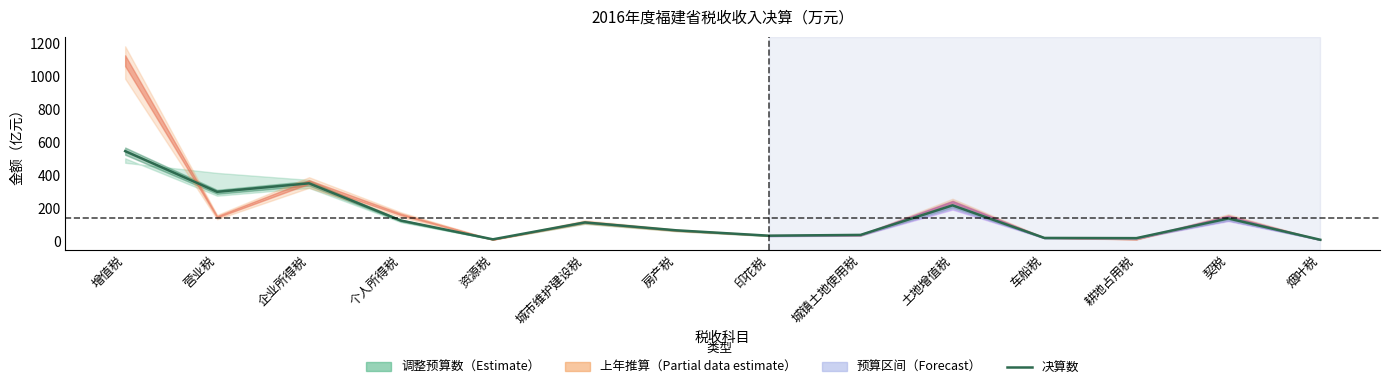

List the labels in order of value, largest first.

增值税, 企业所得税, 营业税, 土地增值税, 契税, 个人所得税, 城市维护建设税, 房产税, 城镇土地使用税, 印花税, 车船税, 耕地占用税, 资源税, 烟叶税